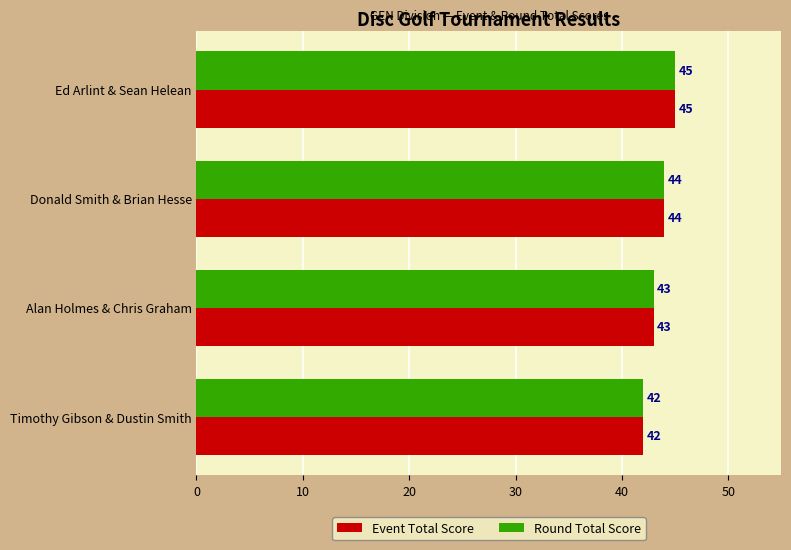

The Round Total Score series shows 76 at Timothy Gibson & Dustin Smith. True or false?

False